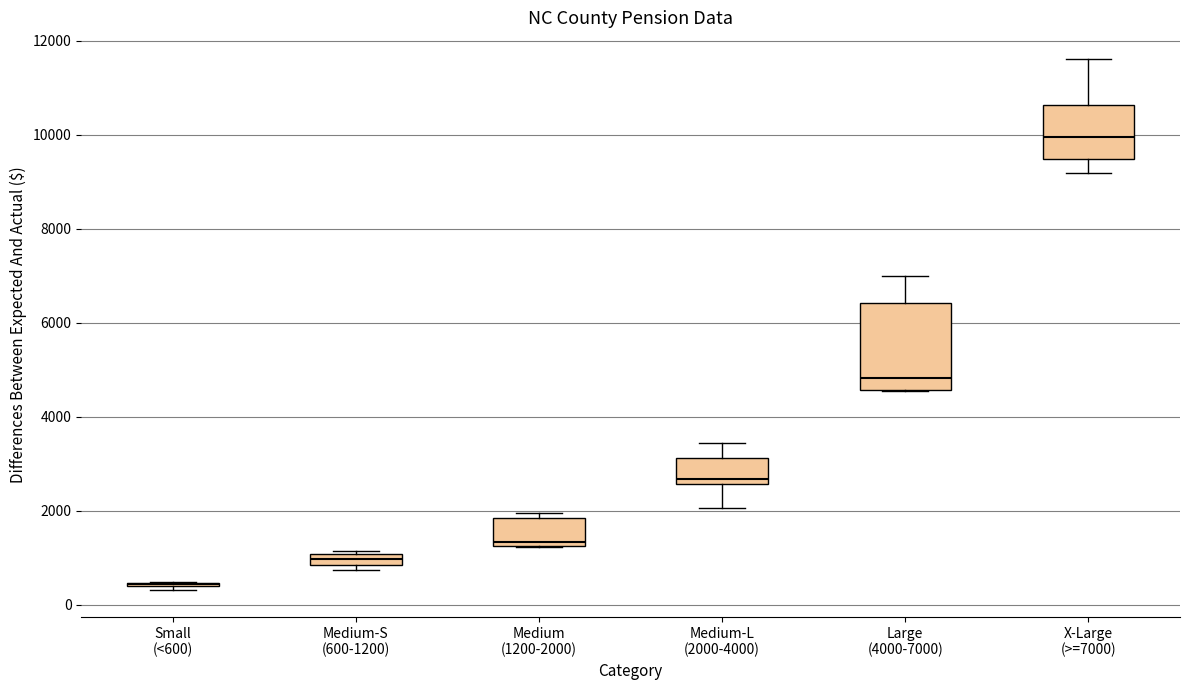

Which box is the tallest, from its lower edge to its upper edge?

Large (4000-7000)